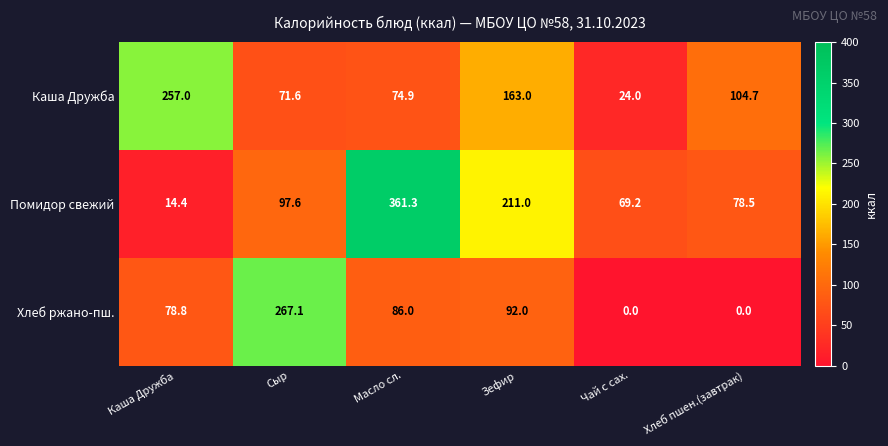

What is the total value across all series at Масло сл.?

522.2